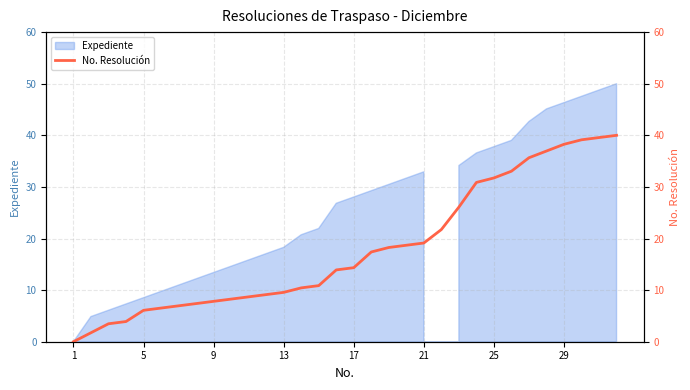

Where is the data nearest to the value 20?

20